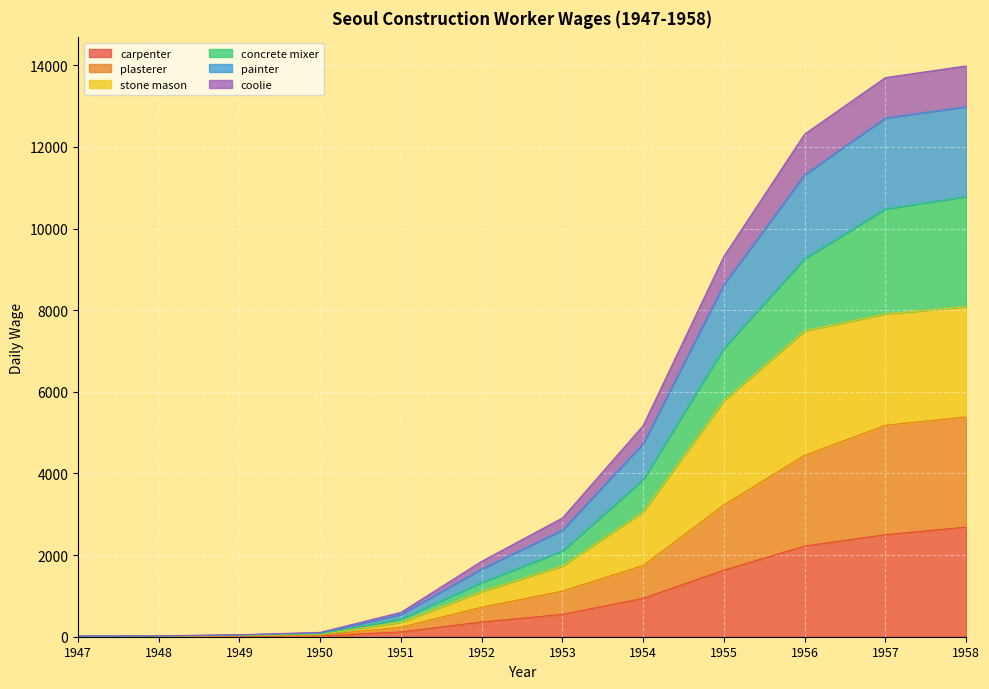

At which category is the sum across all series the highest?

1958